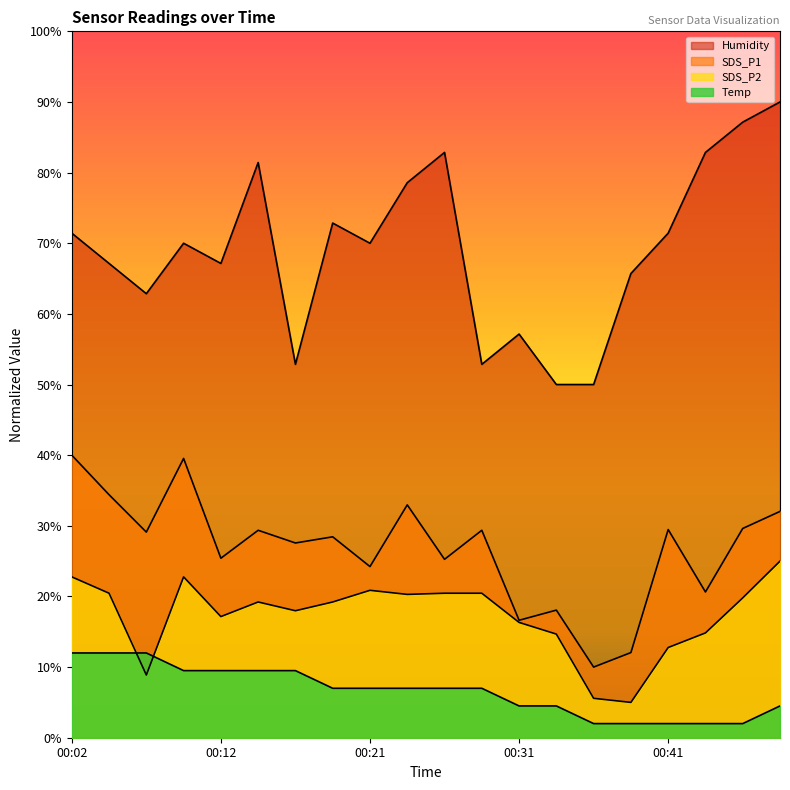

How many lines are shown in the chart?

4